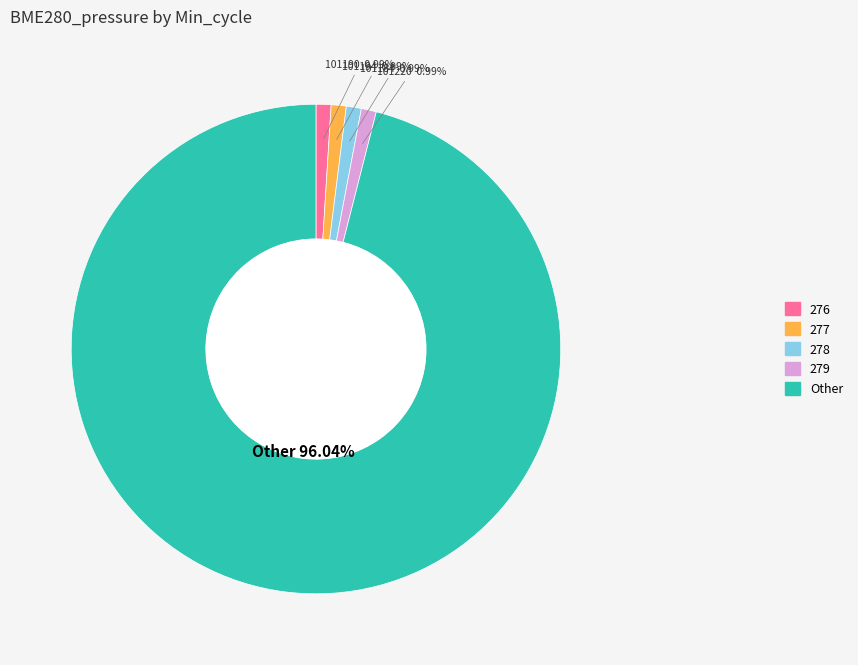

True or false: Other accounts for 96% of the total.

True